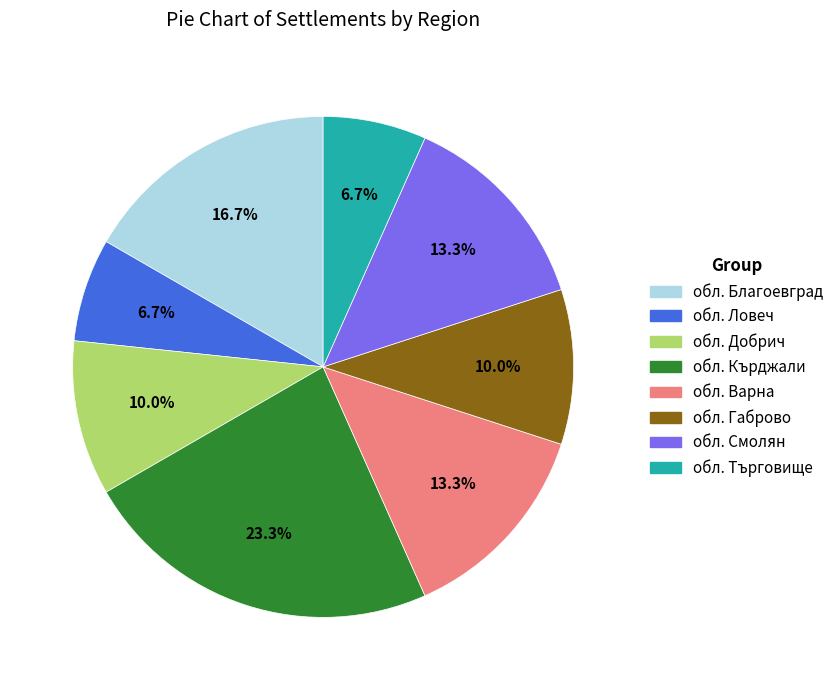

To the nearest percent, what is the difference between the обл. Смолян and обл. Габрово slice percentages?

3%